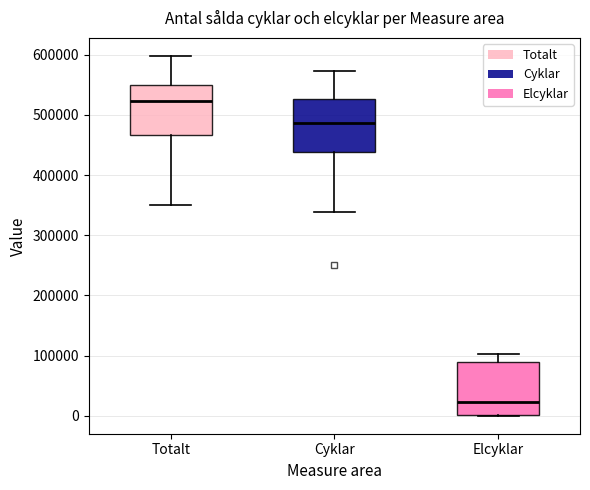

Reading left to right, transcribe this box plot: for each box, give where its median line is, the range the box spans, and where its two whiskers end, as read against the y-axis. The values are not printed on the chart, so give them approximately, as read against the axis.

Totalt: median 520000, box 470000 to 550000, whiskers 350000 to 600000
Cyklar: median 490000, box 440000 to 530000, whiskers 340000 to 570000
Elcyklar: median 20000, box 0 to 90000, whiskers 0 to 100000